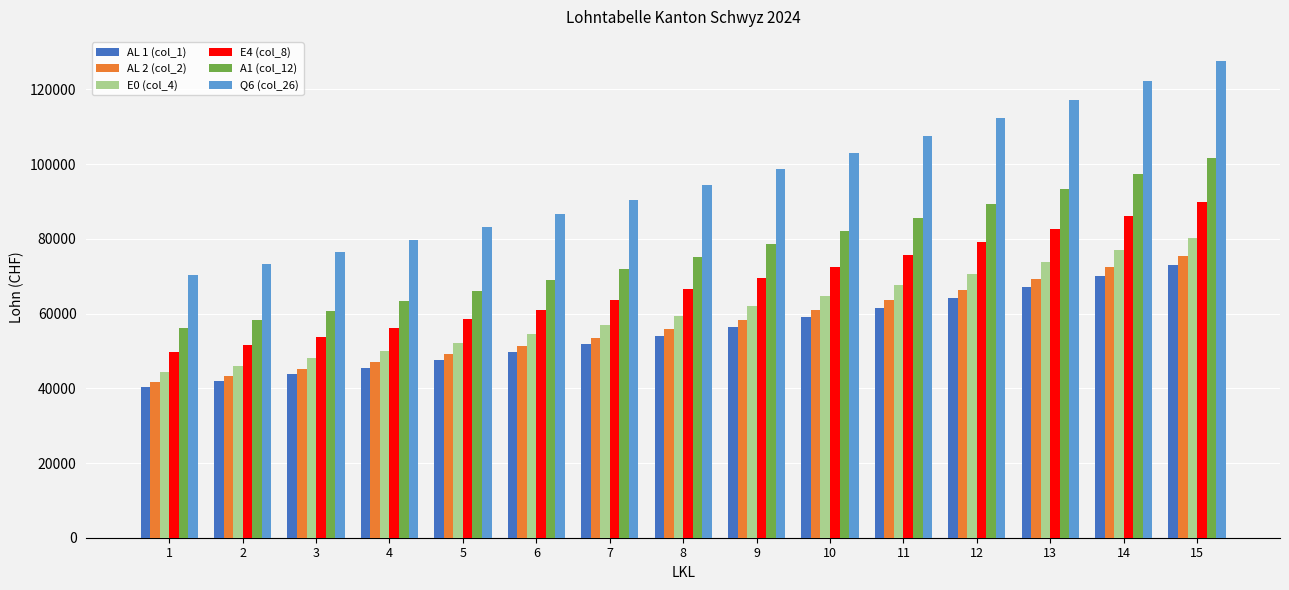

Which category has the highest value in the Q6 (col_26) series?

15